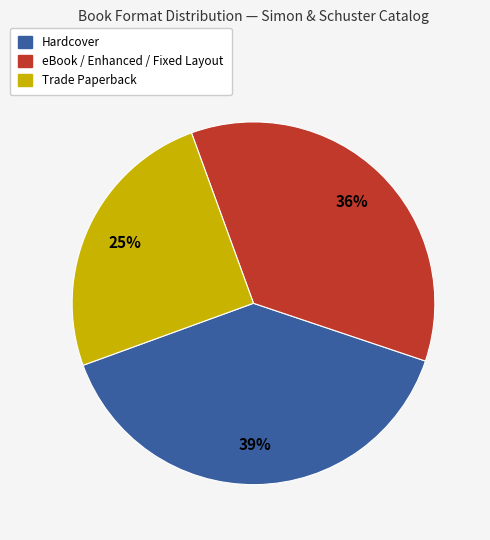

Which category has the biggest portion of the pie?

Hardcover